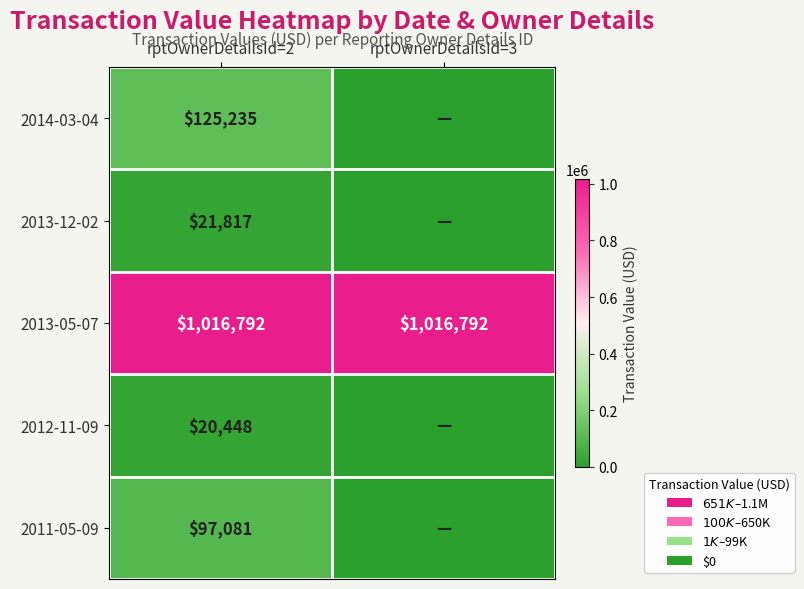

What is the spread (max minus min) of values at rptOwnerDetailsId=2?

996344